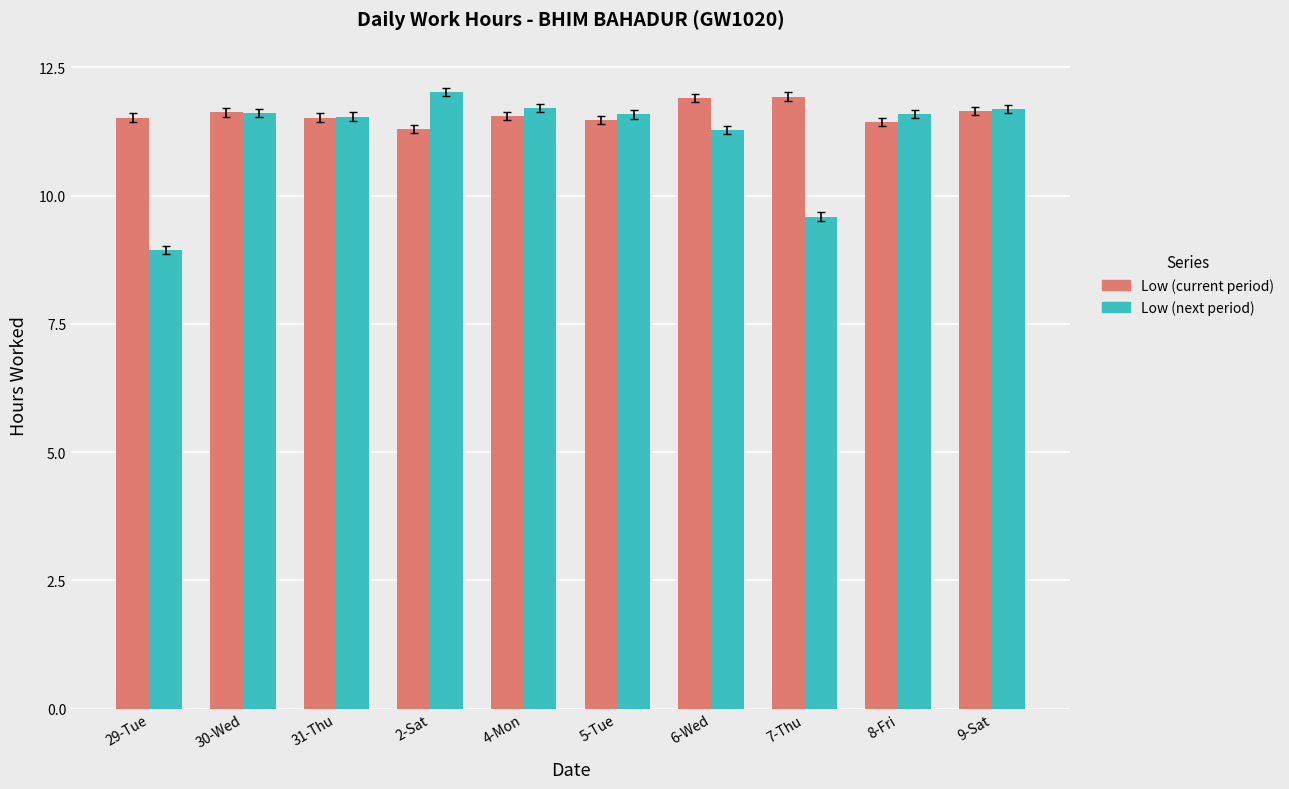

What is the difference between the highest and lowest values at 2-Sat?

0.7